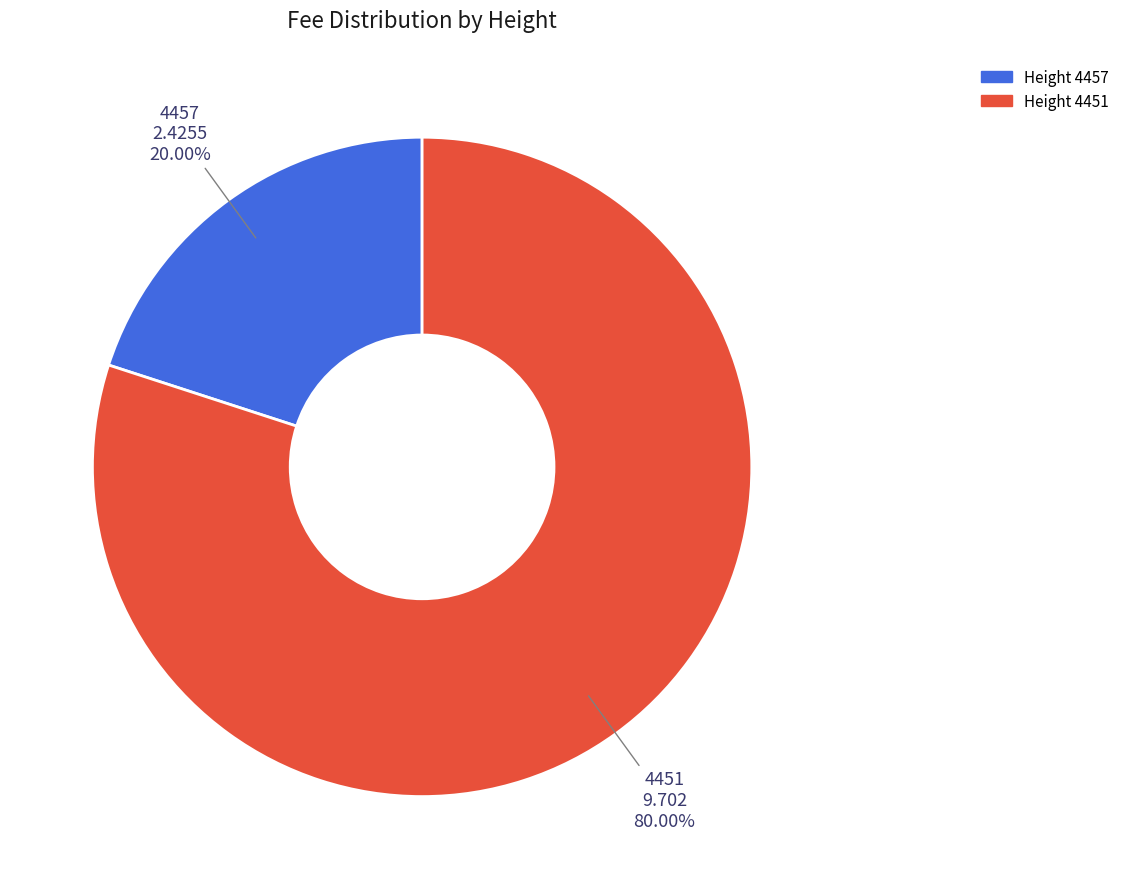

Is 4457 the majority of the pie?

No